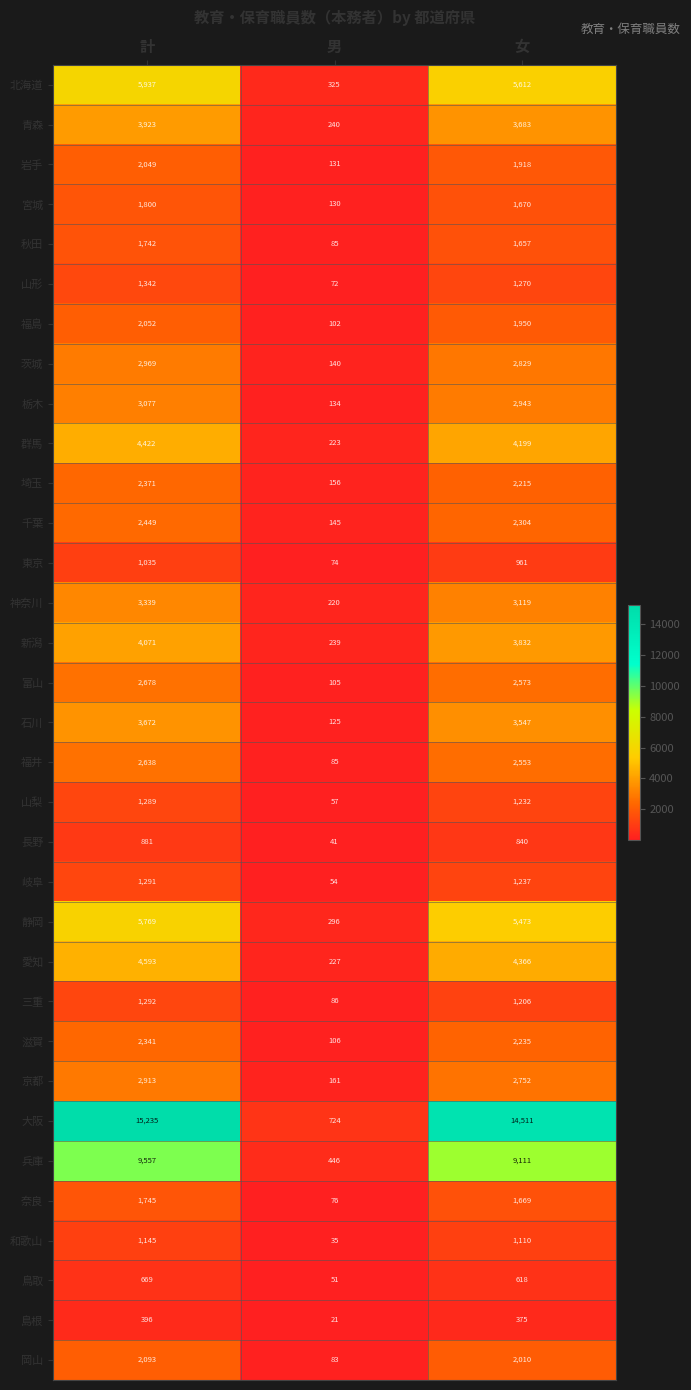

Where is 北海道 nearest to the value 3131?

女